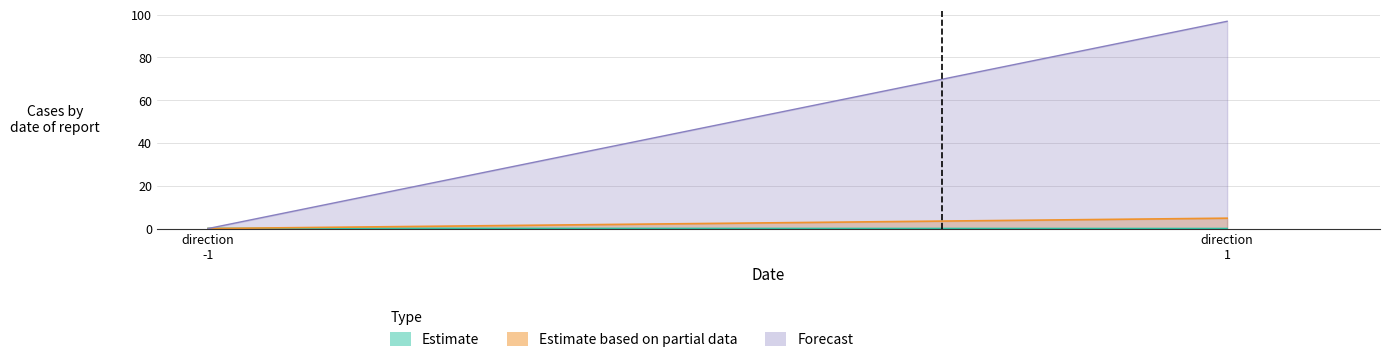

How many data points does each series have?

2